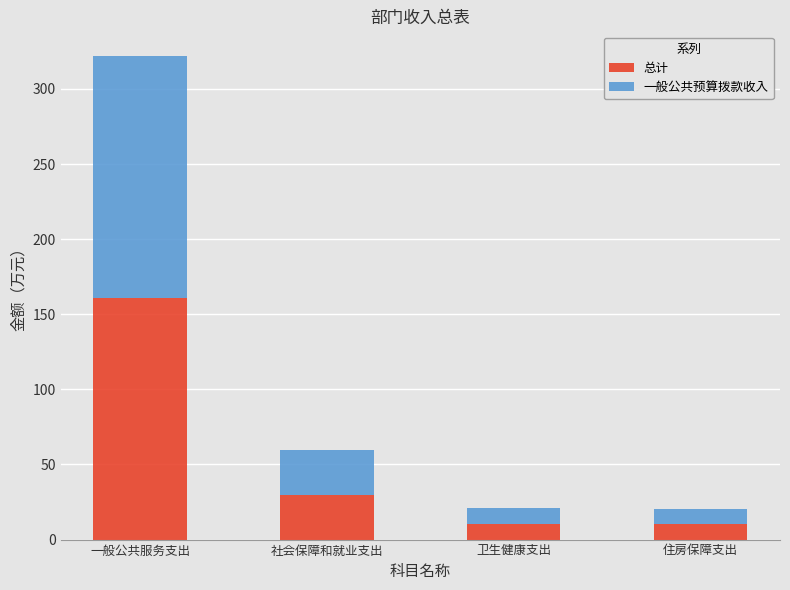

Is it true that 总计 equals 67.0 at 一般公共服务支出?

False